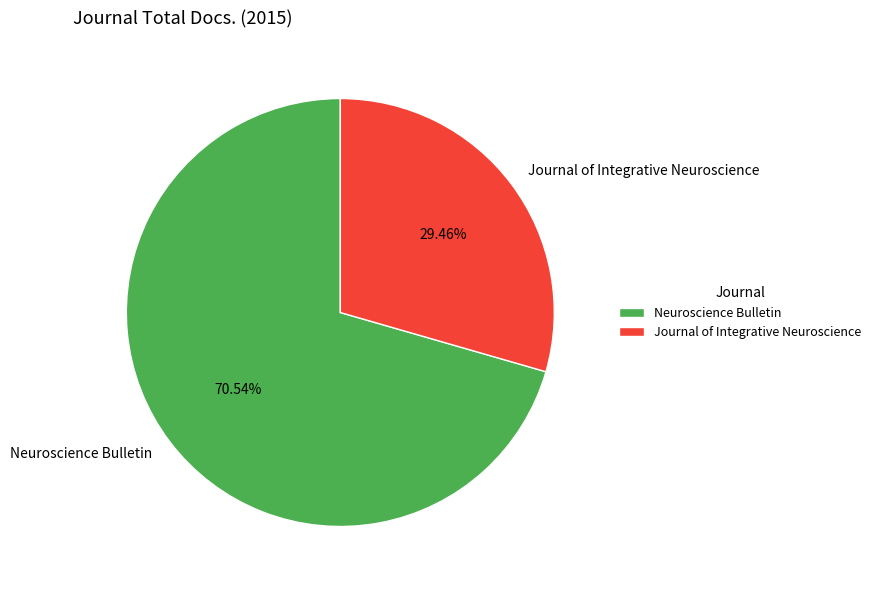

What portion of the pie excludes Neuroscience Bulletin?

29.5%